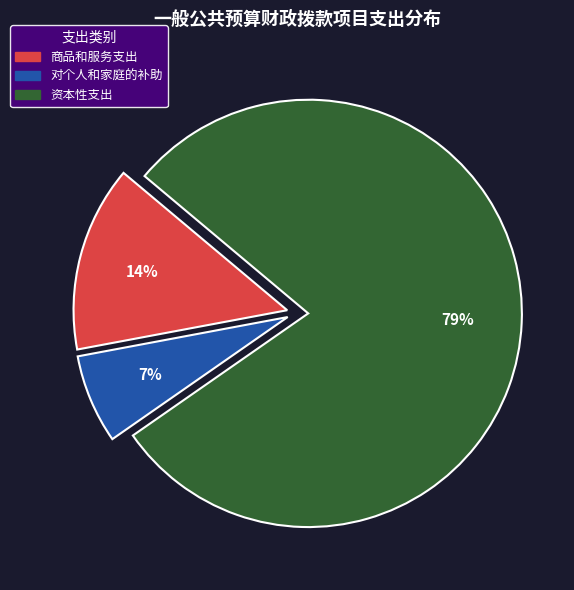

Is there a majority slice in this chart?

Yes